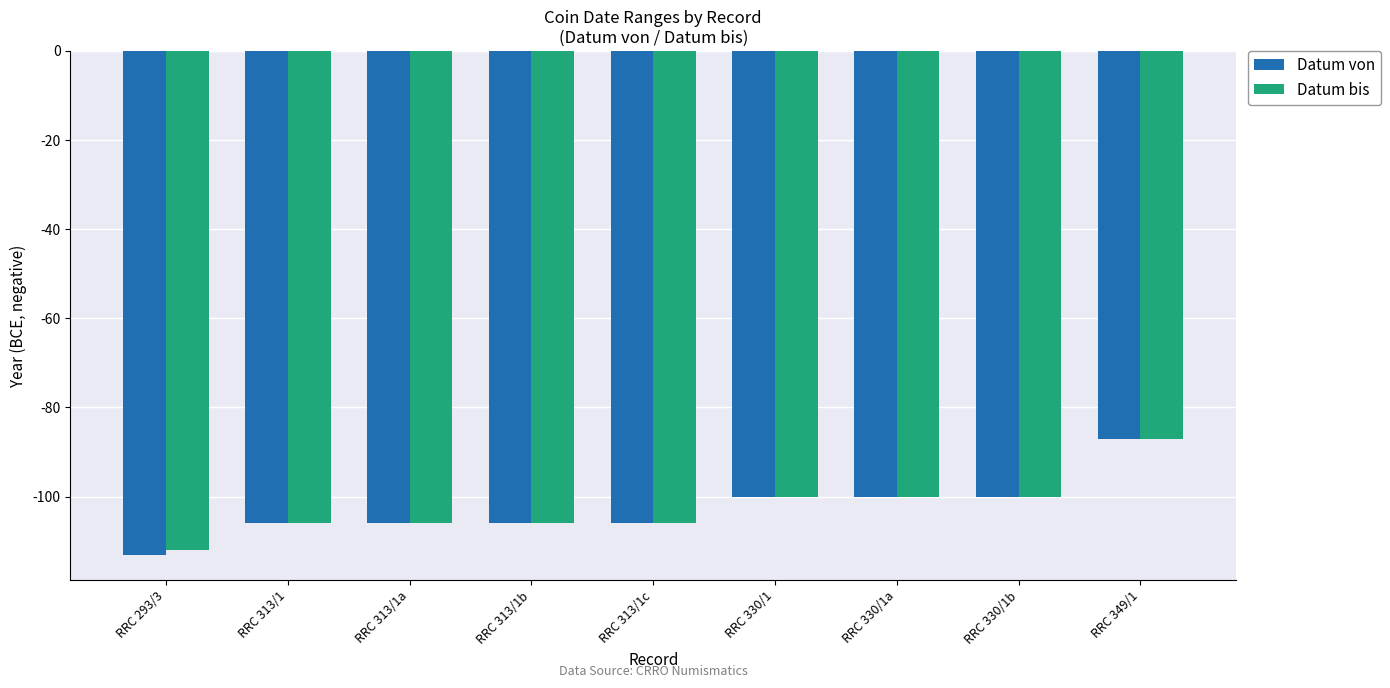

Is the value of Datum bis at RRC 330/1b greater than the value of Datum von at RRC 313/1?

Yes